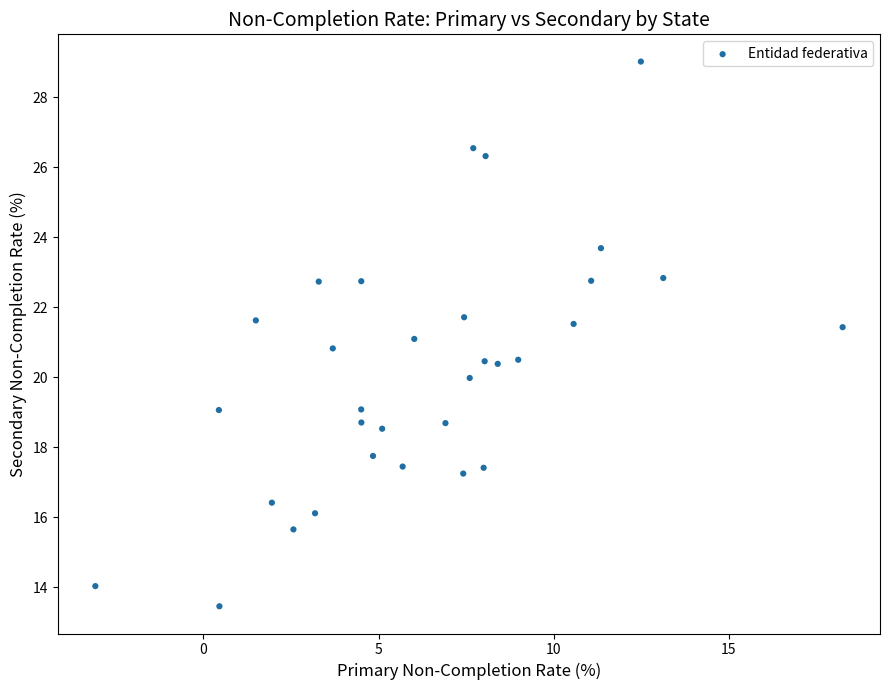

What is the range of X values (max minus min)?

21.3